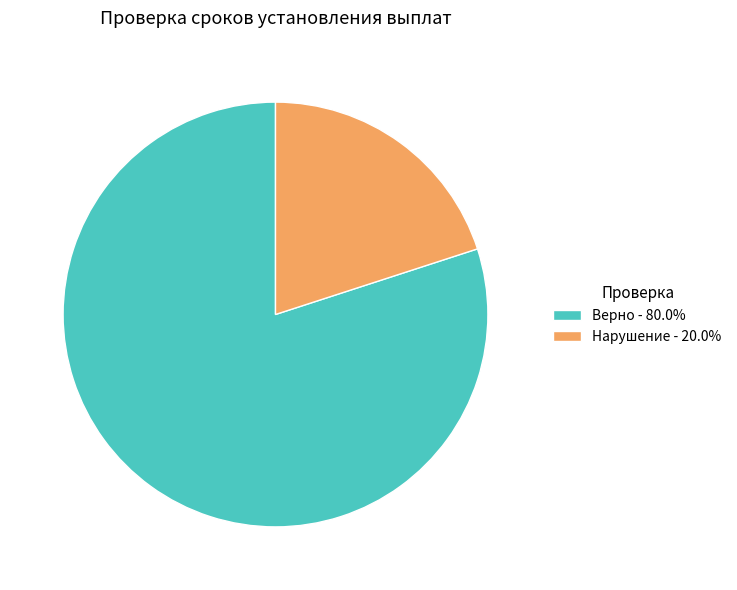

Count the number of slices in the pie.

2